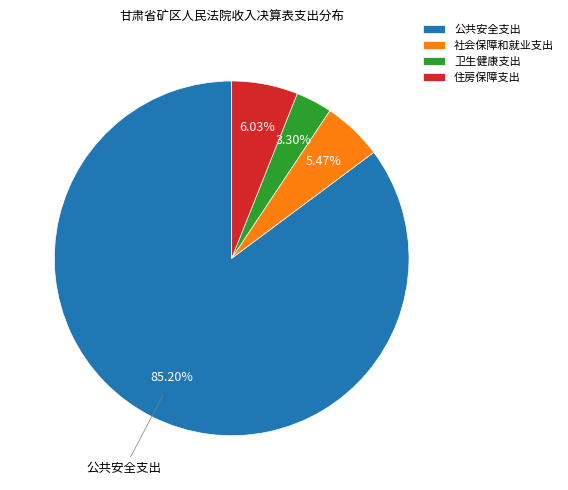

How many segments does this pie chart have?

4